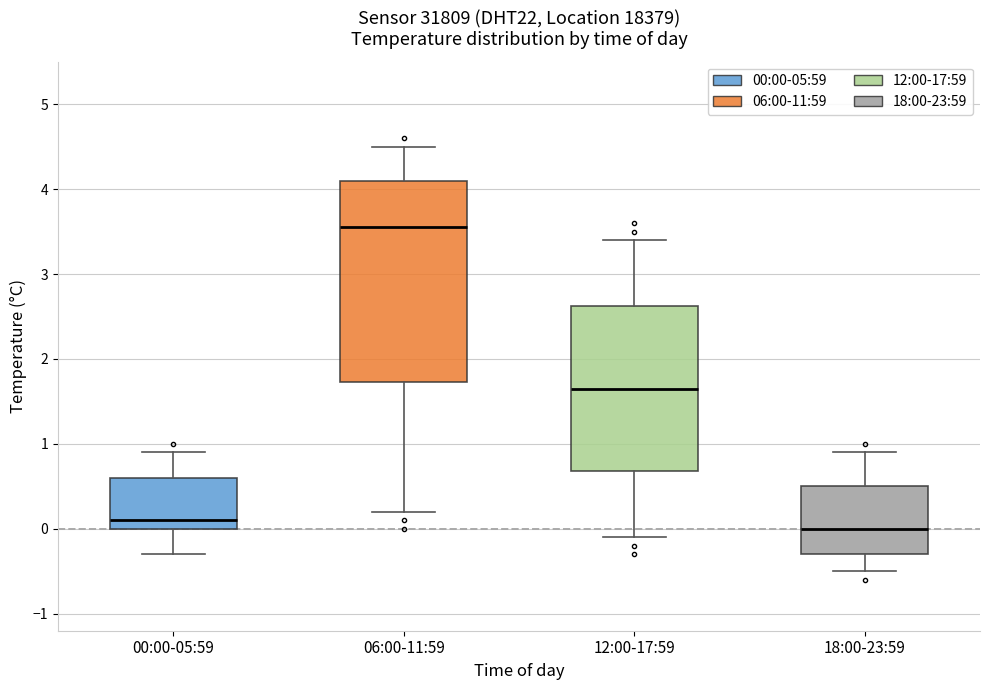

Reading left to right, transcribe this box plot: for each box, give where its median line is, the range the box spans, and where its two whiskers end, as read against the y-axis. The values are not printed on the chart, so give them approximately, as read against the axis.

00:00-05:59: median 0.1, box 0.0 to 0.6, whiskers -0.3 to 0.9
06:00-11:59: median 3.6, box 1.7 to 4.1, whiskers 0.2 to 4.5
12:00-17:59: median 1.7, box 0.7 to 2.6, whiskers -0.1 to 3.4
18:00-23:59: median 0.0, box -0.3 to 0.5, whiskers -0.5 to 0.9